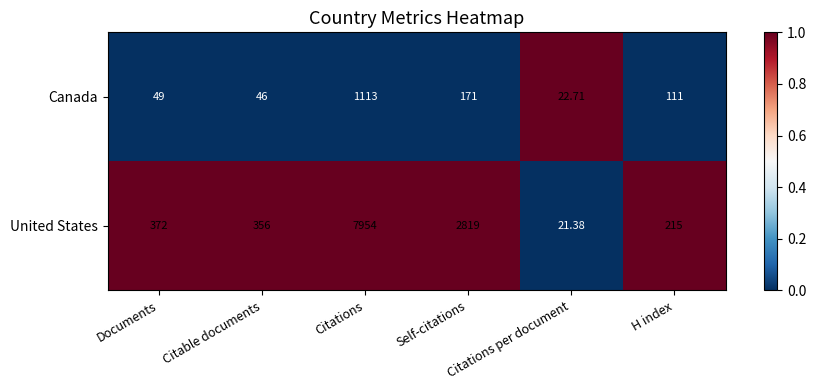

List the series in order of their peak value, lowest first.

Canada, United States